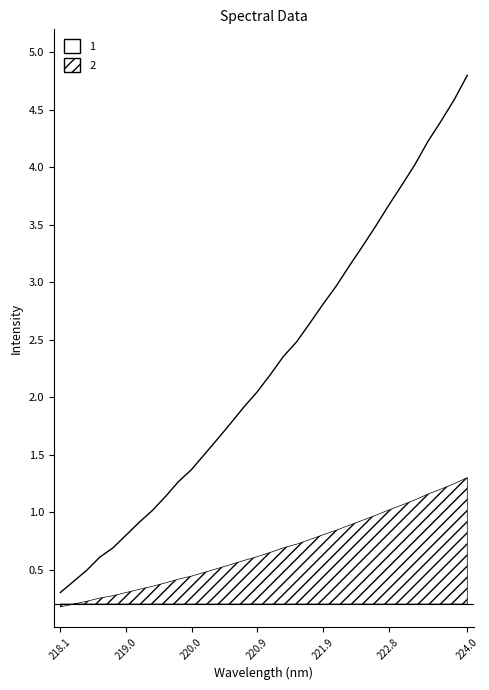

At which category does the chart reach its peak across all series?

224.0